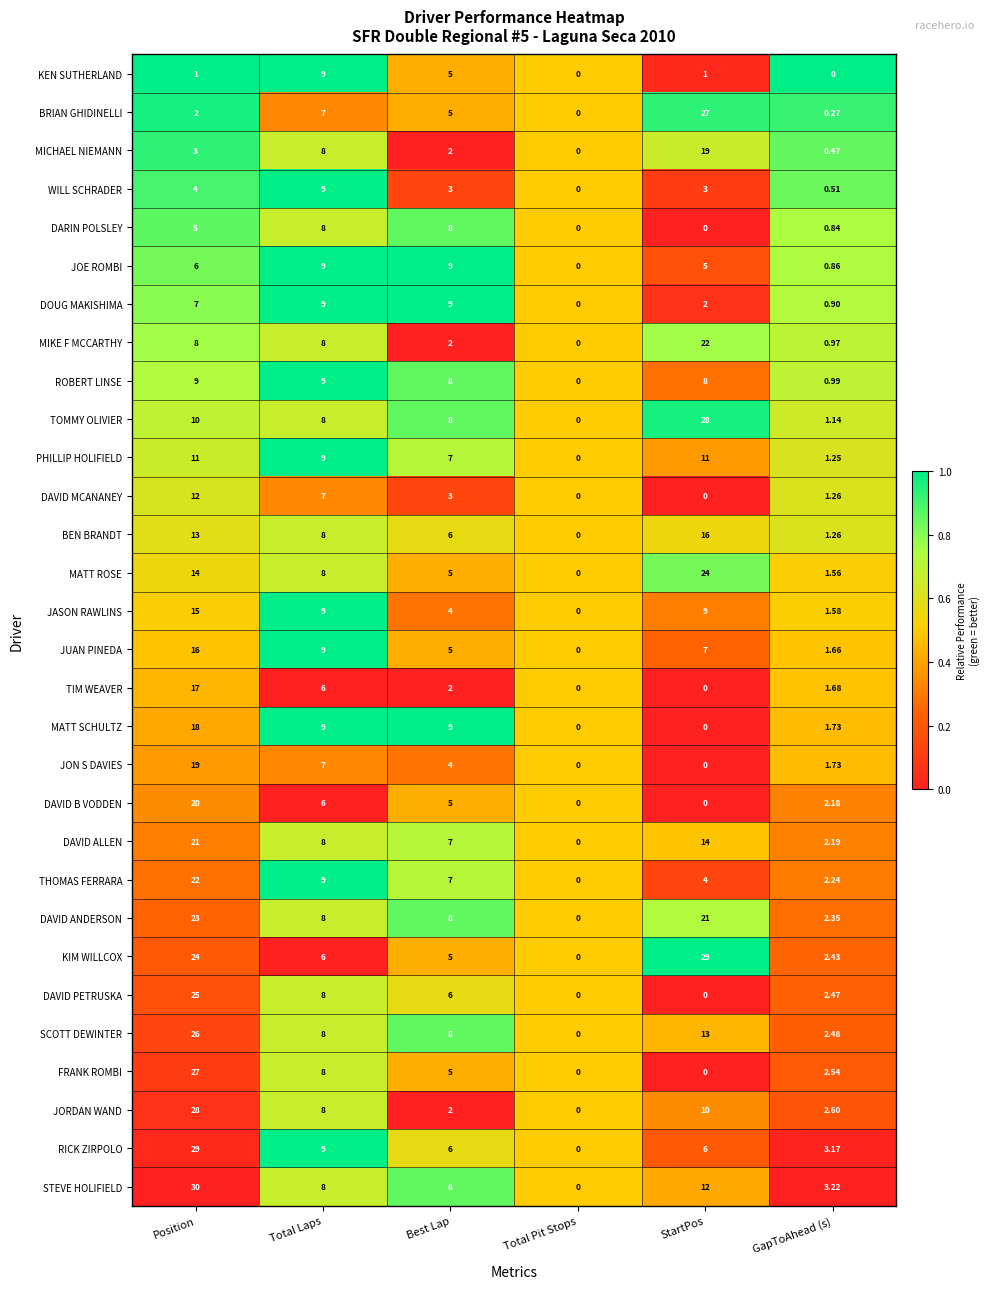

How many data points does each series have?

6